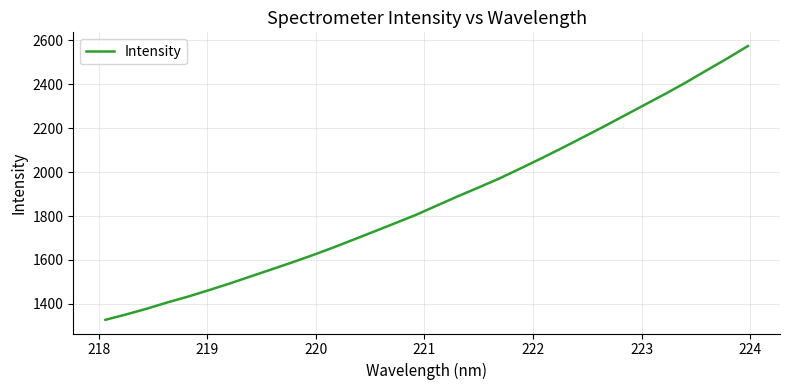

What is the maximum value shown in the chart?

2574.5